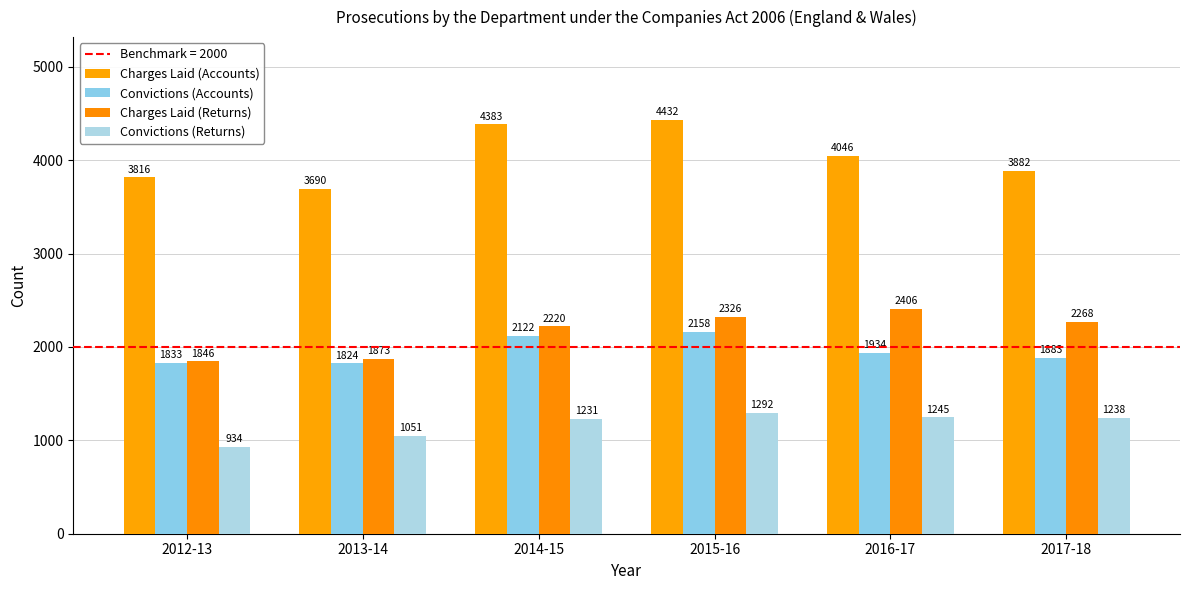

Which series has the largest total across all categories?

Charges Laid (Accounts)